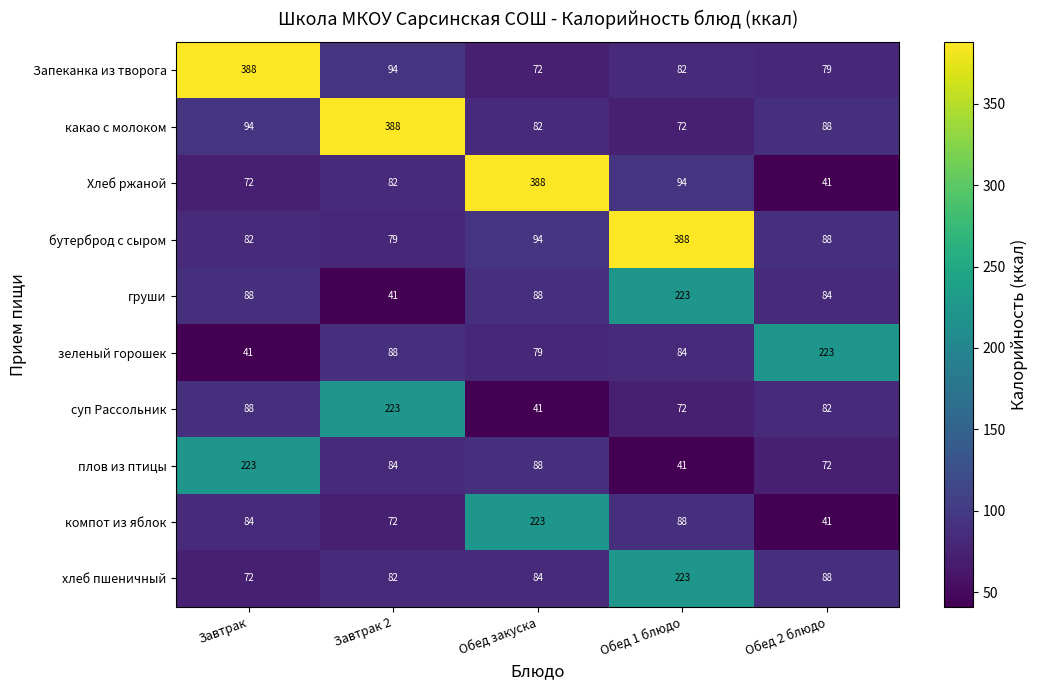

True or false: бутерброд с сыром has a value of 31 at Завтрак.

False